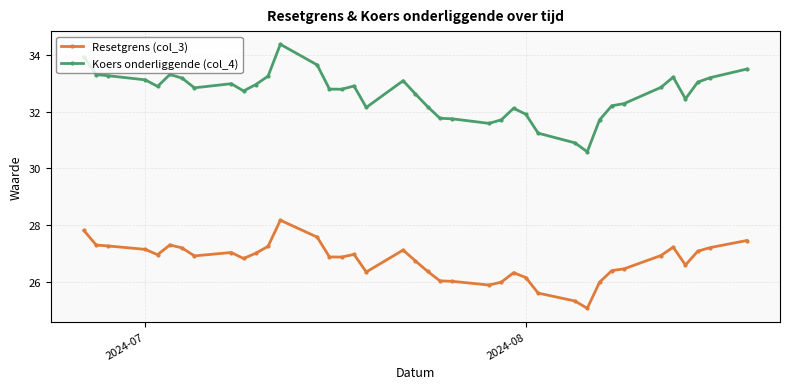

Which series has the largest total across all categories?

Koers onderliggende (col_4)